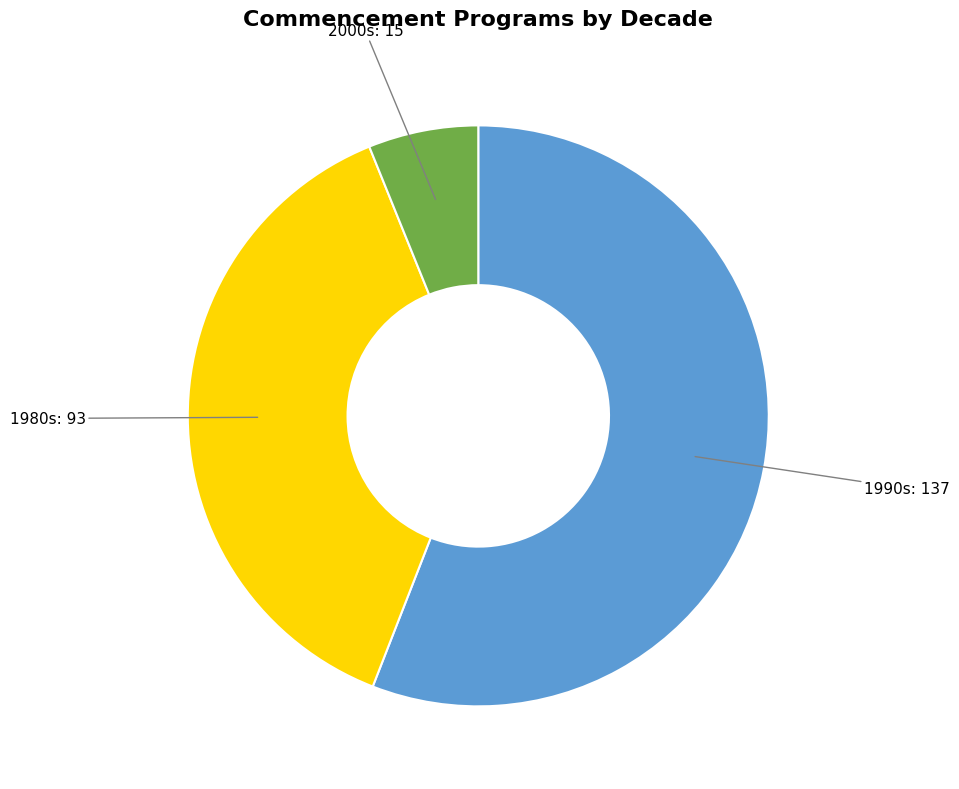

Which has a higher value, 1990s or 1980s?

1990s